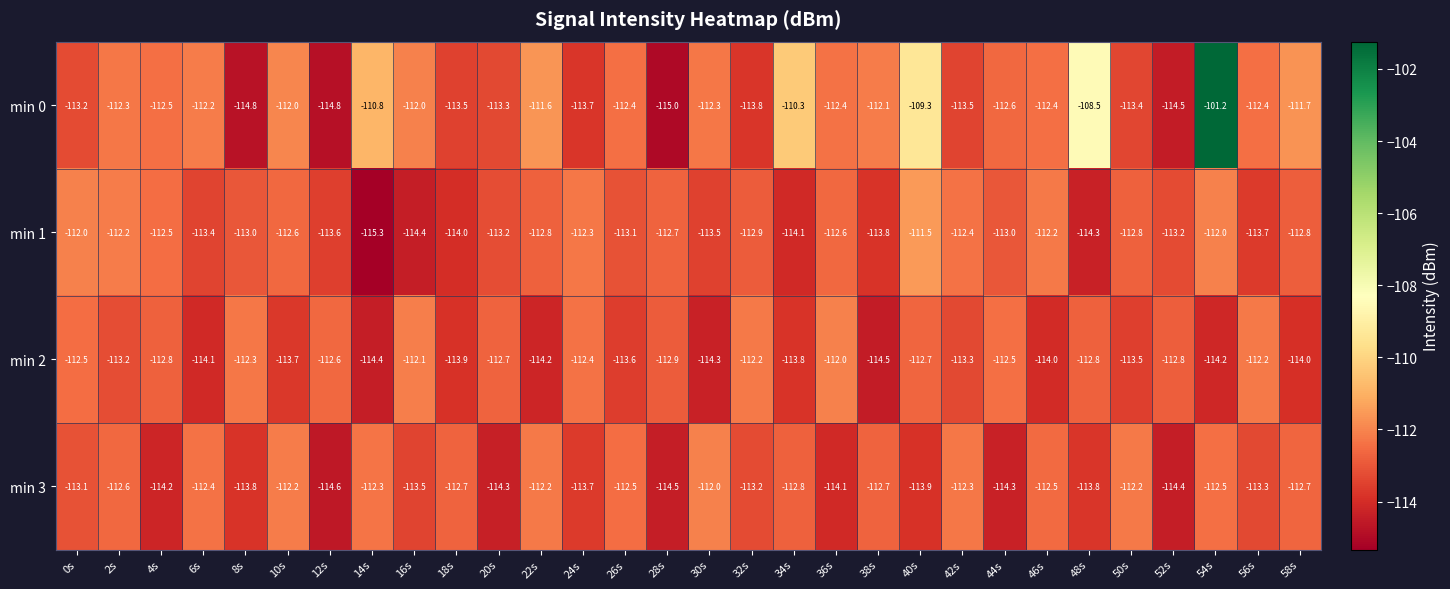

How many series are shown in this chart?

4